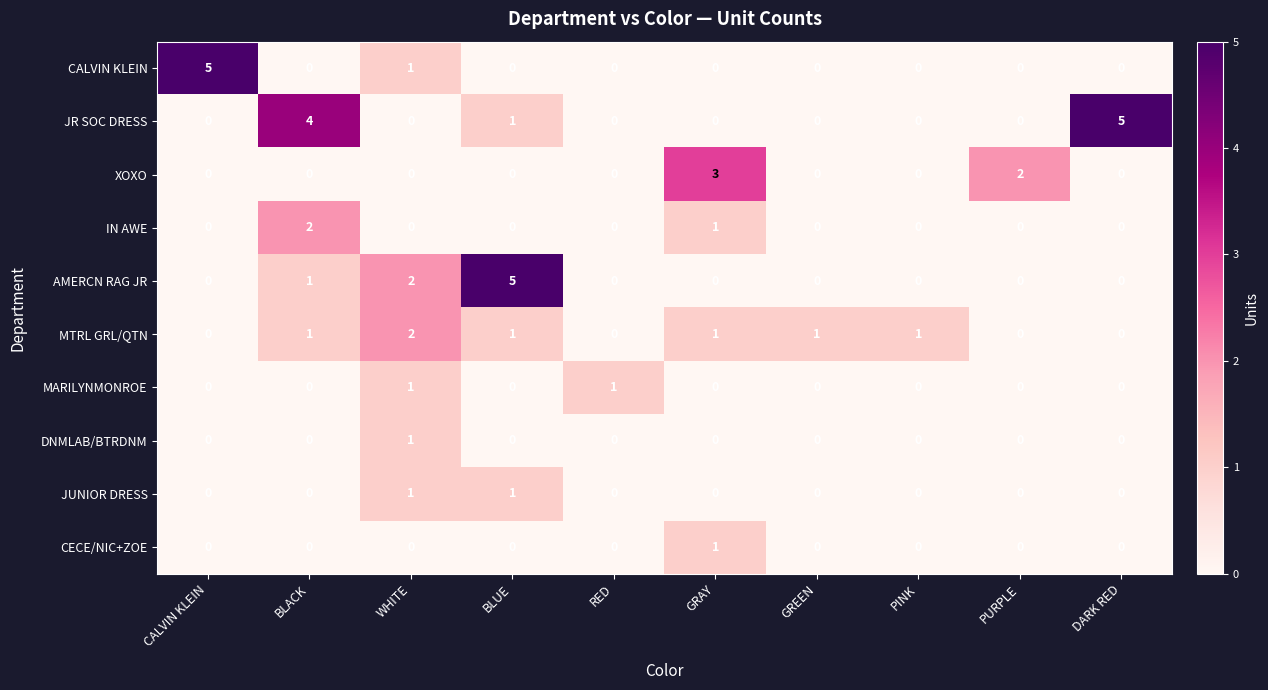

Which series has the largest total across all categories?

JR SOC DRESS